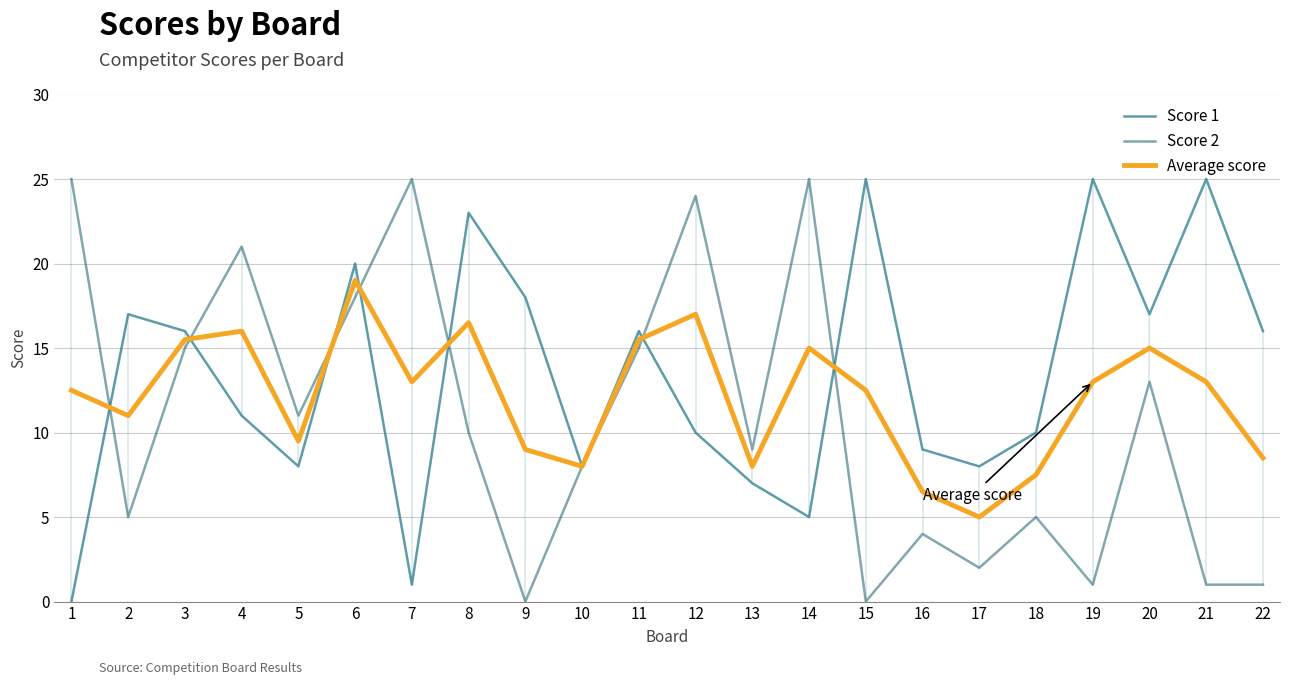

Which series changed the most between 1 and 14?

Score 1